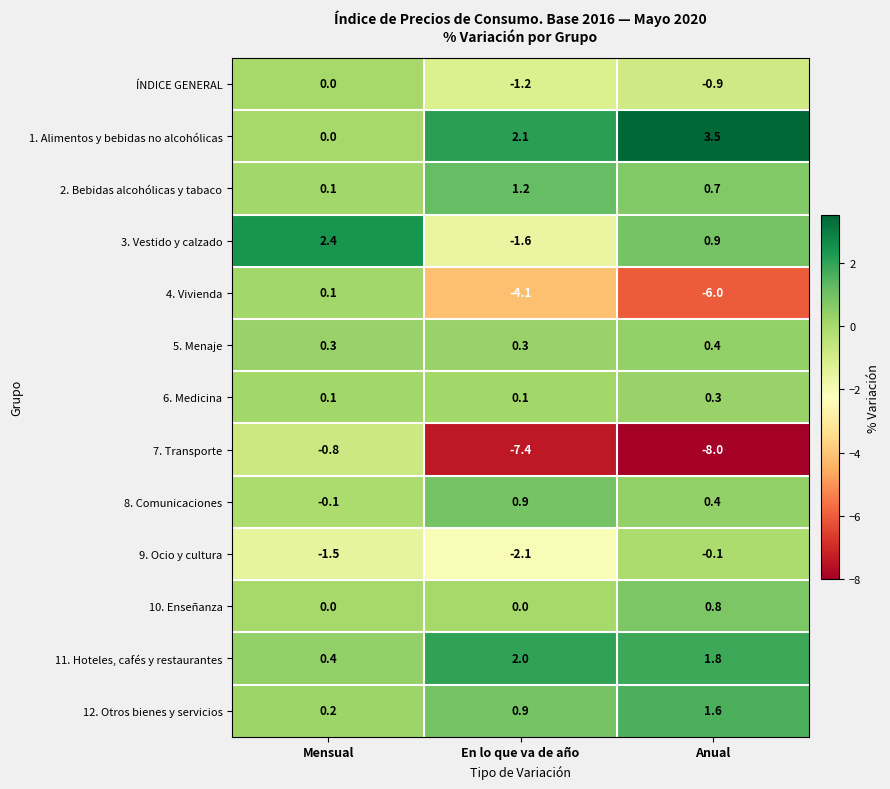

What is the difference between the 7. Transporte values at Anual and En lo que va de año?

0.6